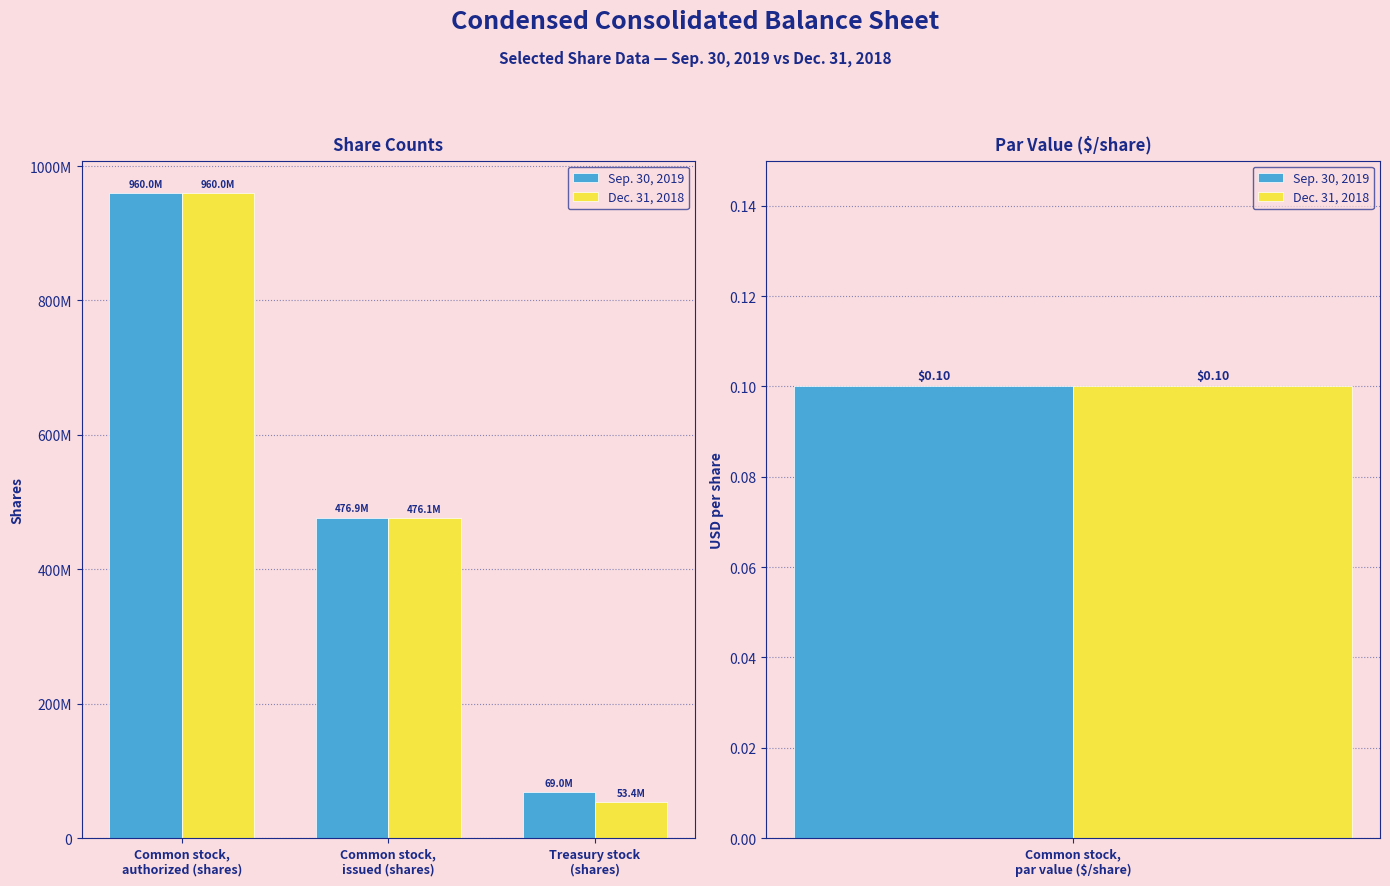

How many Sep. 30, 2019 values are between 68957318 and 960000000?

3